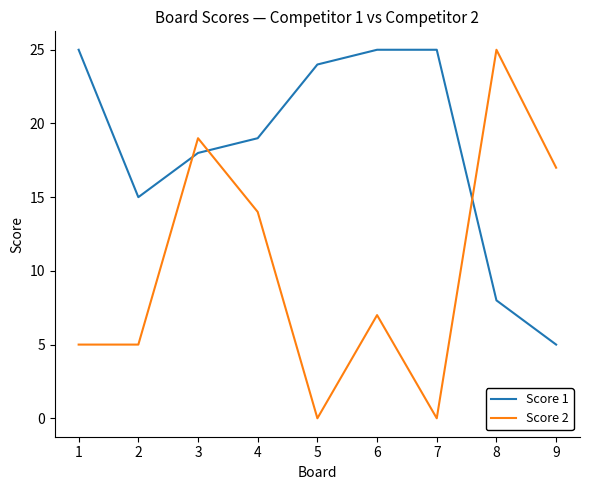

What is the difference between the Score 2 values at 7 and 6?

7